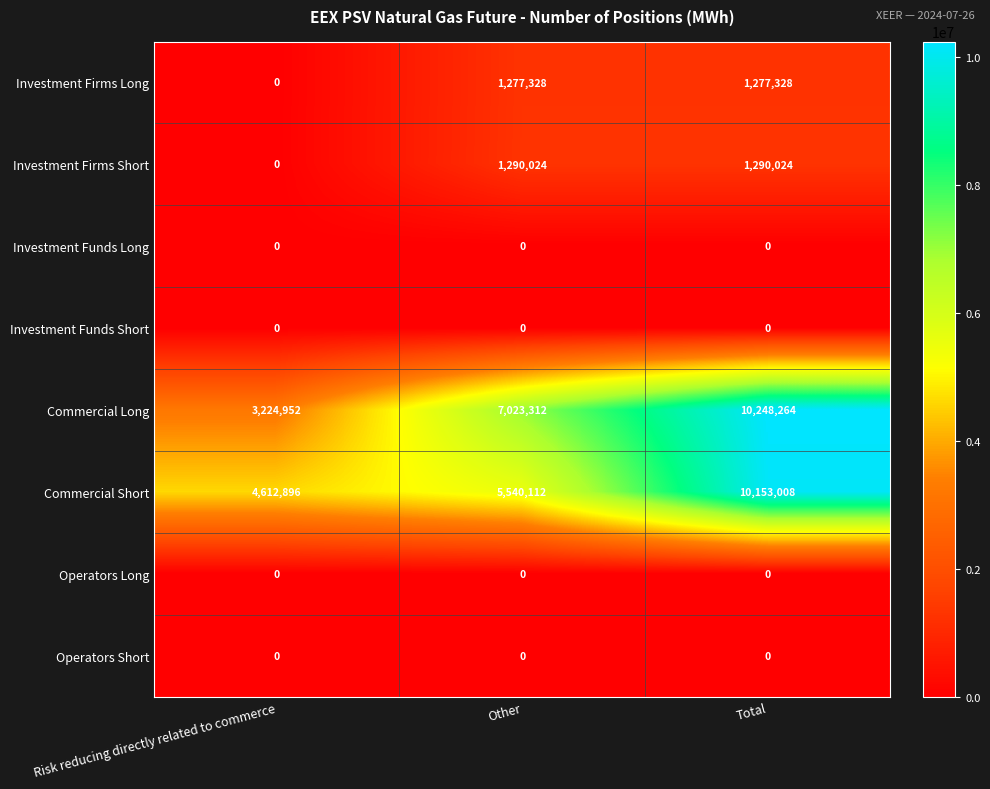

Is it true that Commercial Short equals 10153008 at Total?

True